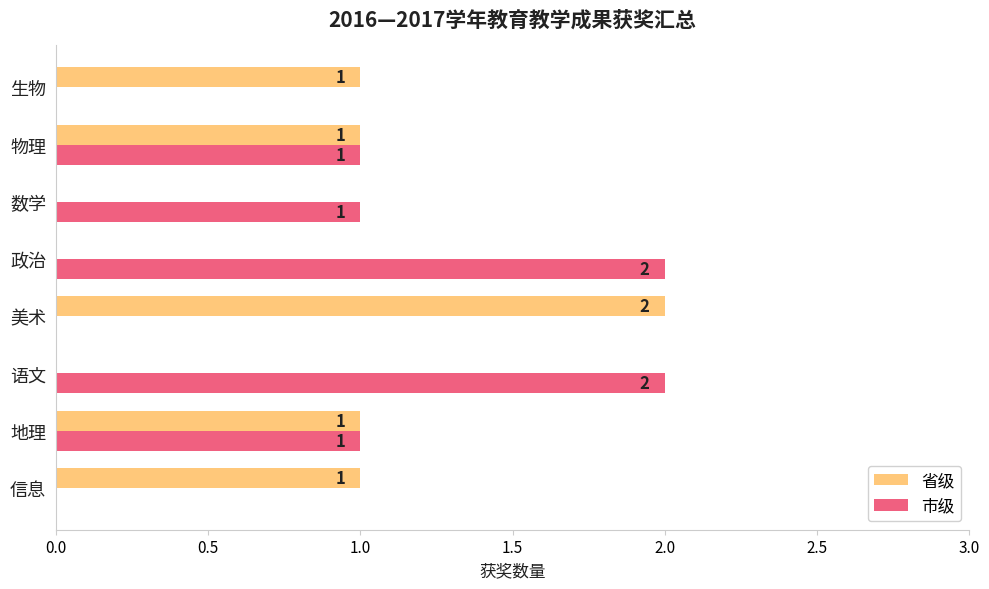

How many 市级 values are between 0 and 2?

8